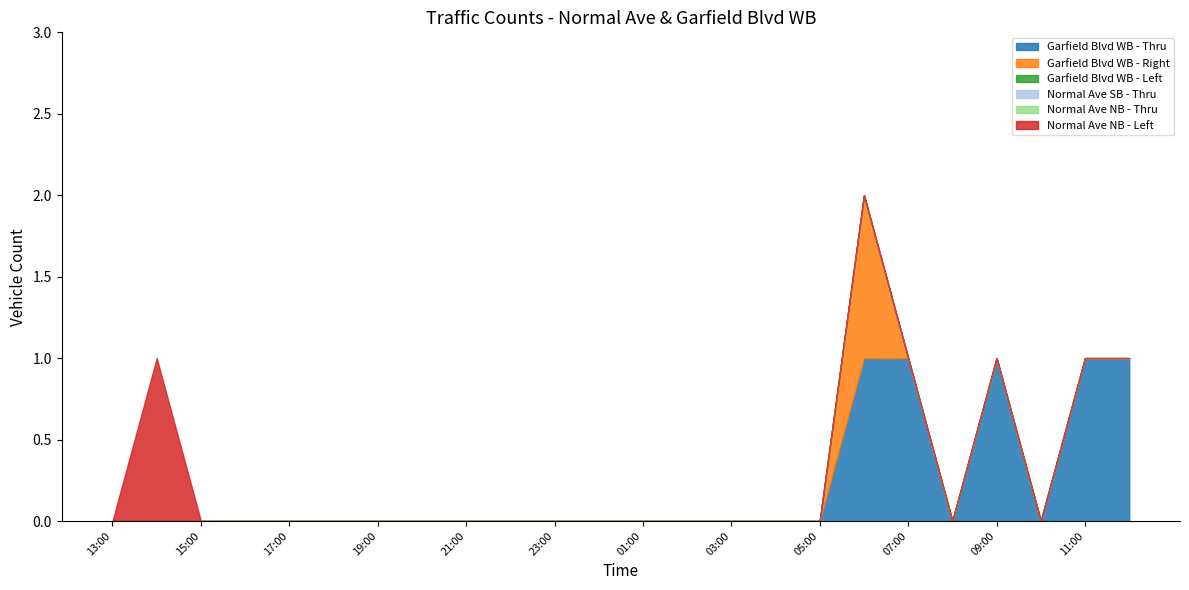

True or false: Normal Ave NB - Left and Normal Ave SB - Thru intersect in this chart.

False